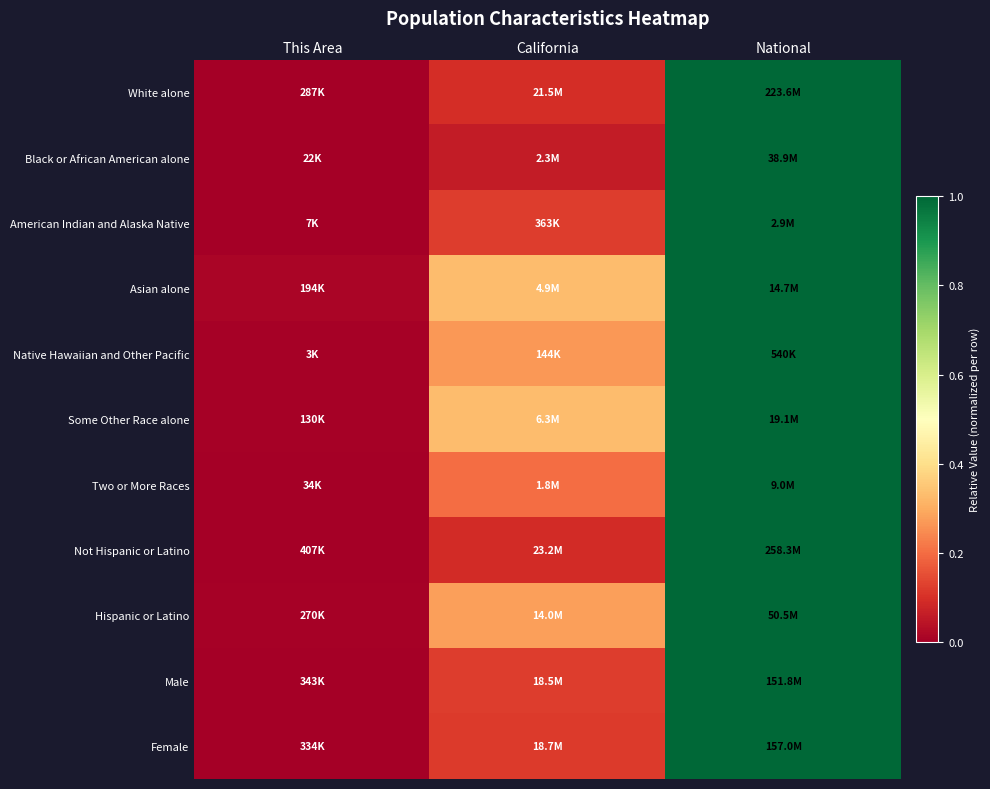

Reading right to left, list all the values displayed in this chart.

White alone: National=1.0	California=0.1	This Area=0.0
Black or African American alone: National=1.0	California=0.1	This Area=0.0
American Indian and Alaska Native: National=1.0	California=0.1	This Area=0.0
Asian alone: National=1.0	California=0.3	This Area=0.0
Native Hawaiian and Other Pacific: National=1.0	California=0.3	This Area=0.0
Some Other Race alone: National=1.0	California=0.3	This Area=0.0
Two or More Races: National=1.0	California=0.2	This Area=0.0
Not Hispanic or Latino: National=1.0	California=0.1	This Area=0.0
Hispanic or Latino: National=1.0	California=0.3	This Area=0.0
Male: National=1.0	California=0.1	This Area=0.0
Female: National=1.0	California=0.1	This Area=0.0